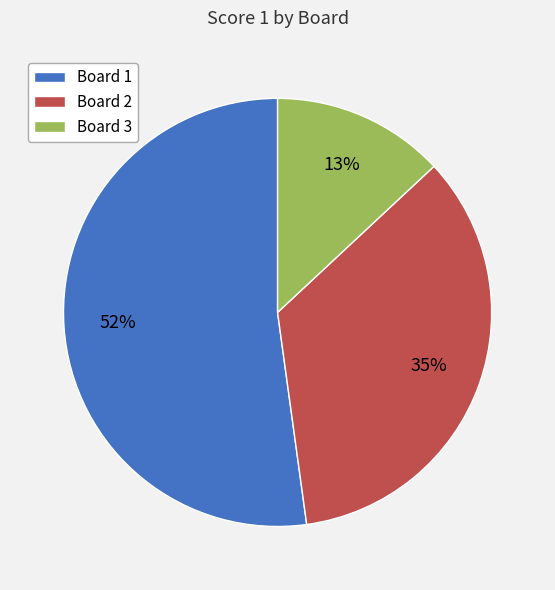

The Board 1 slice represents 52% of the pie. True or false?

True